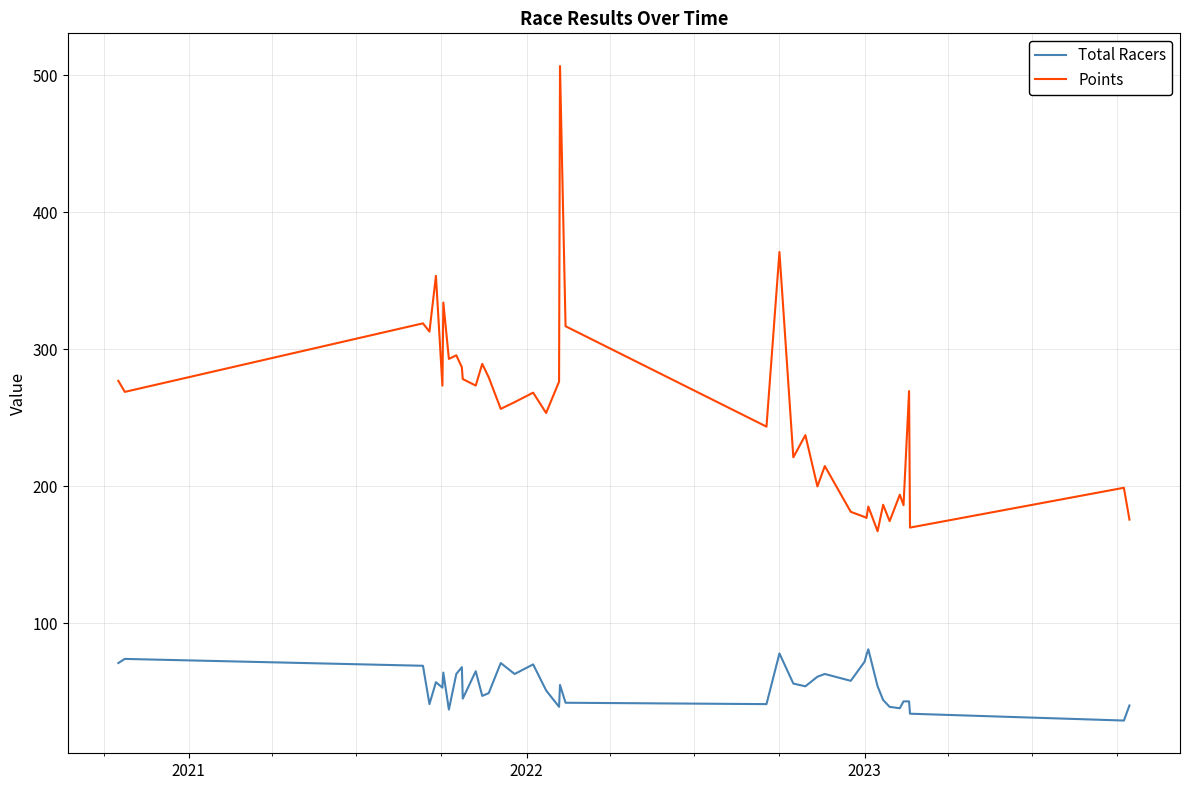

True or false: Total Racers and Points cross at least once.

False